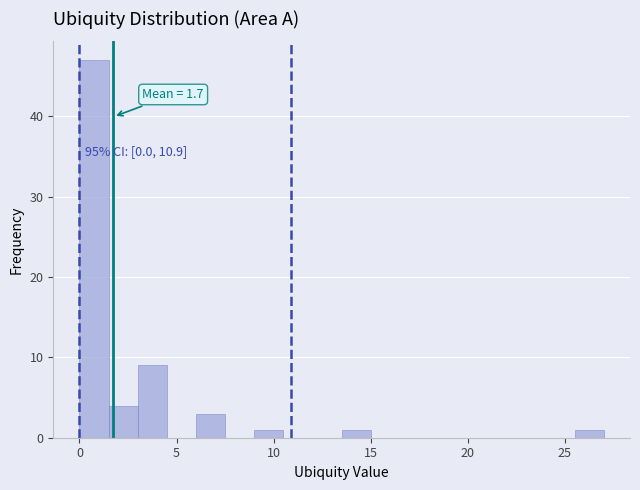

Read against the x-axis, roughly where is the centre of the tallest bar?

1.0